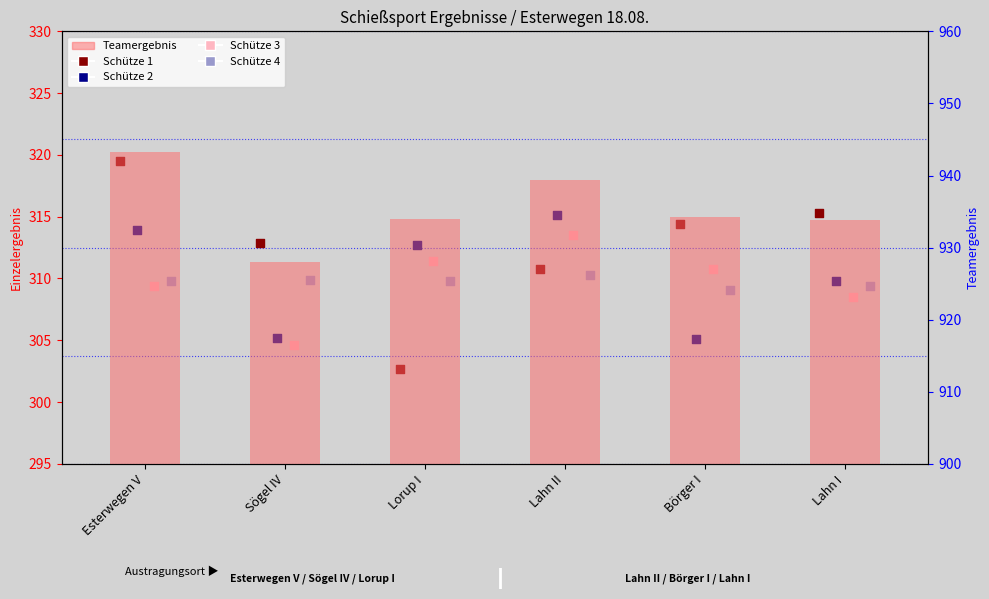

What are all the series names shown in the legend?

Schütze 1, Schütze 2, Schütze 3, Schütze 4, Teamergebnis